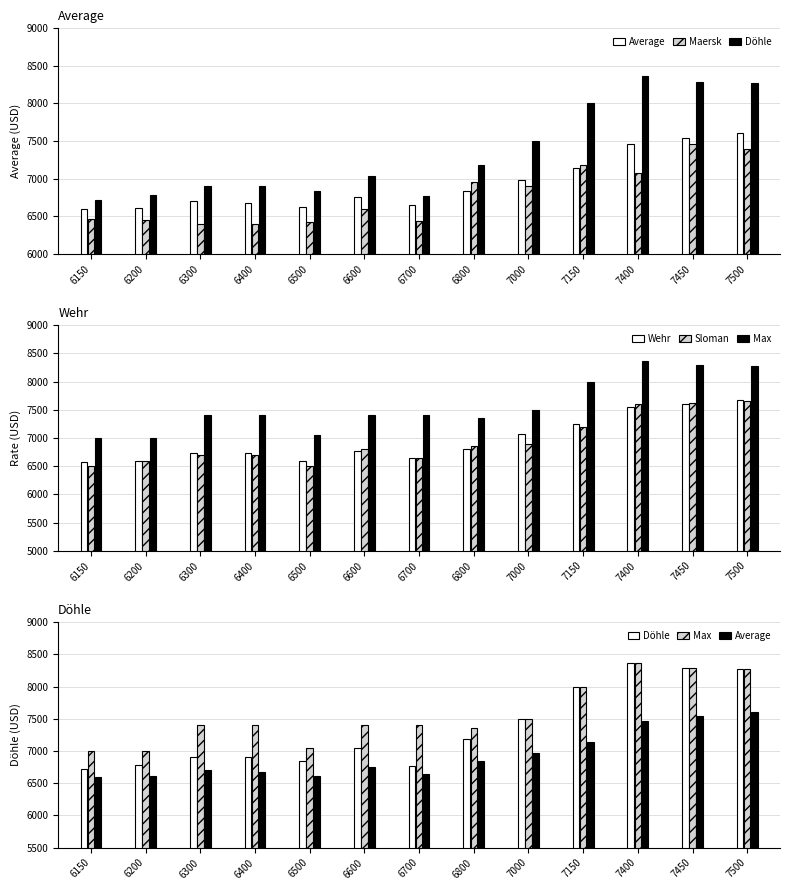

At 6500, list the series in order from smallest to largest.

Maersk, Sloman, Wehr, Average, Döhle, Max